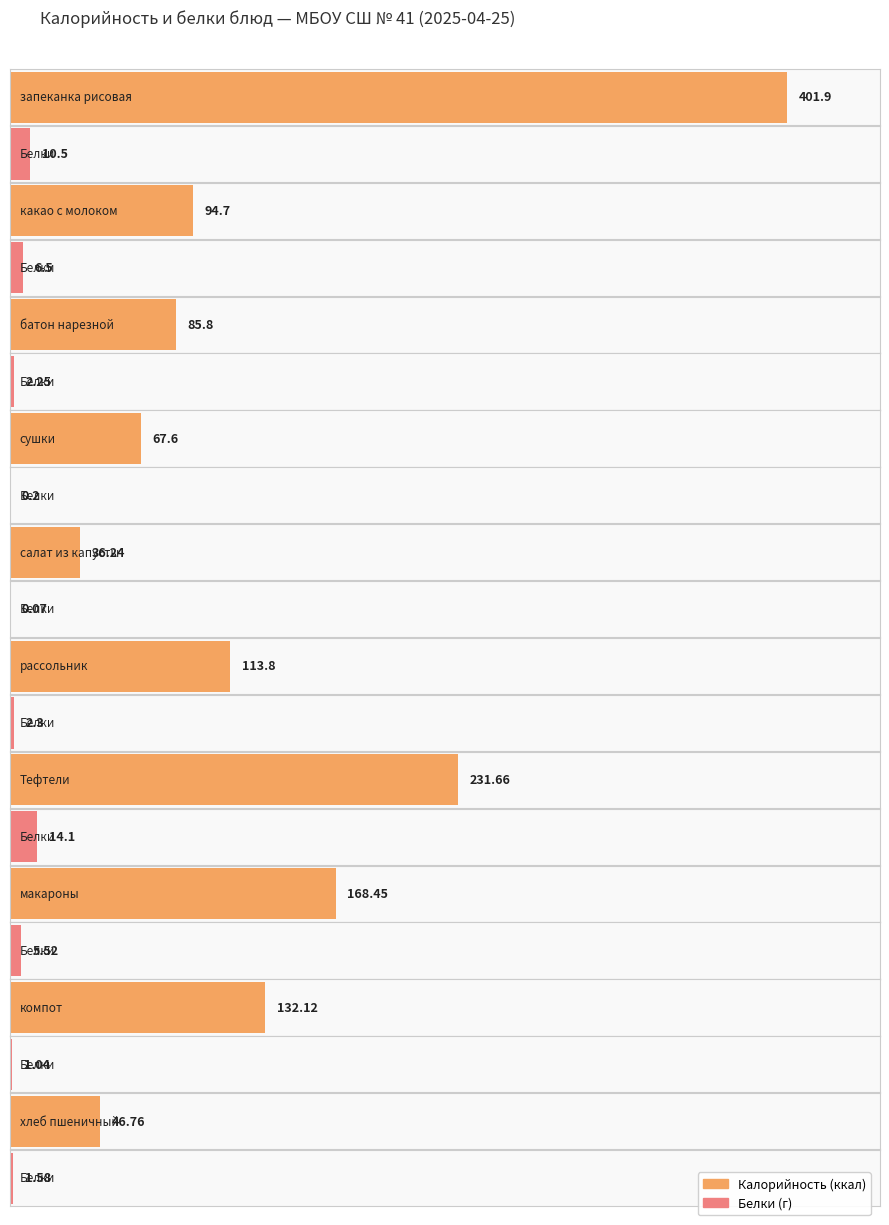

At how many categories does at least one series exceed 174?

2